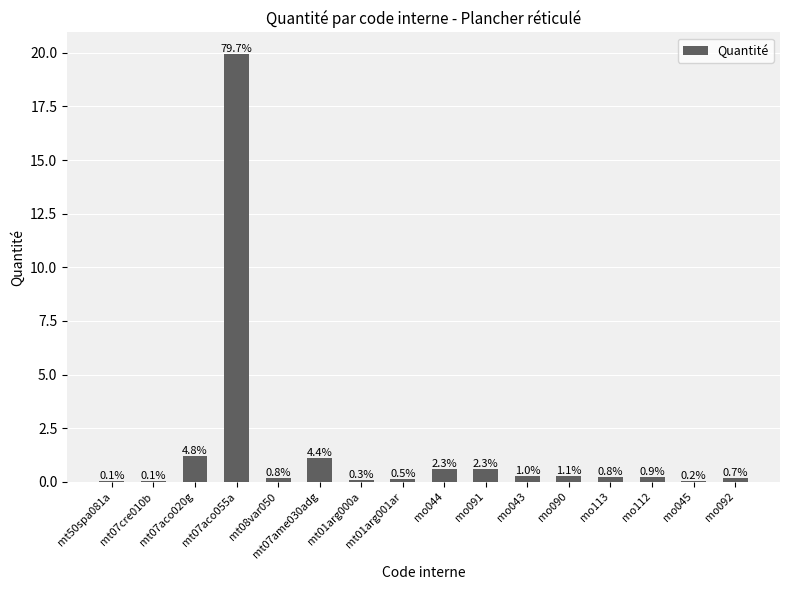

What is the sum of the values at mo043 and mo113?

0.5